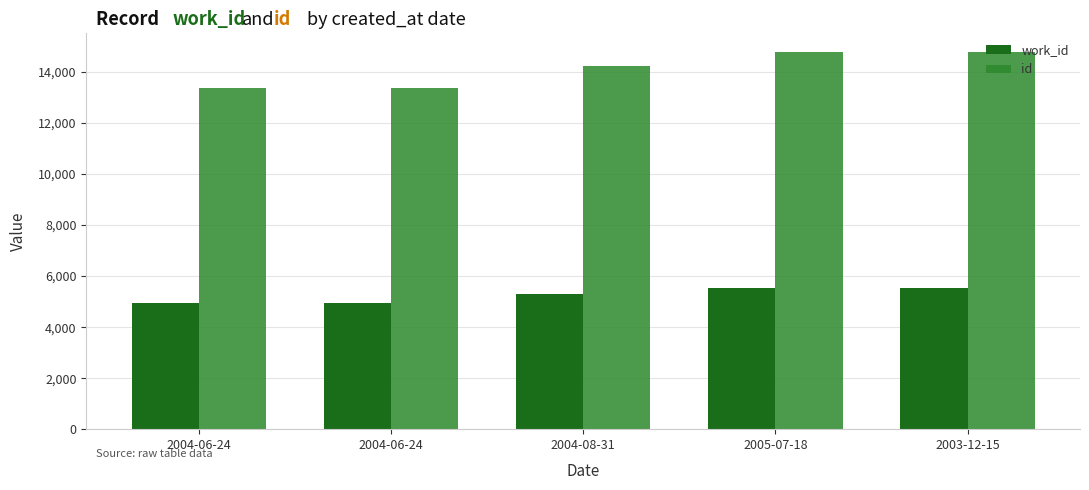

Count the number of data series in this chart.

2